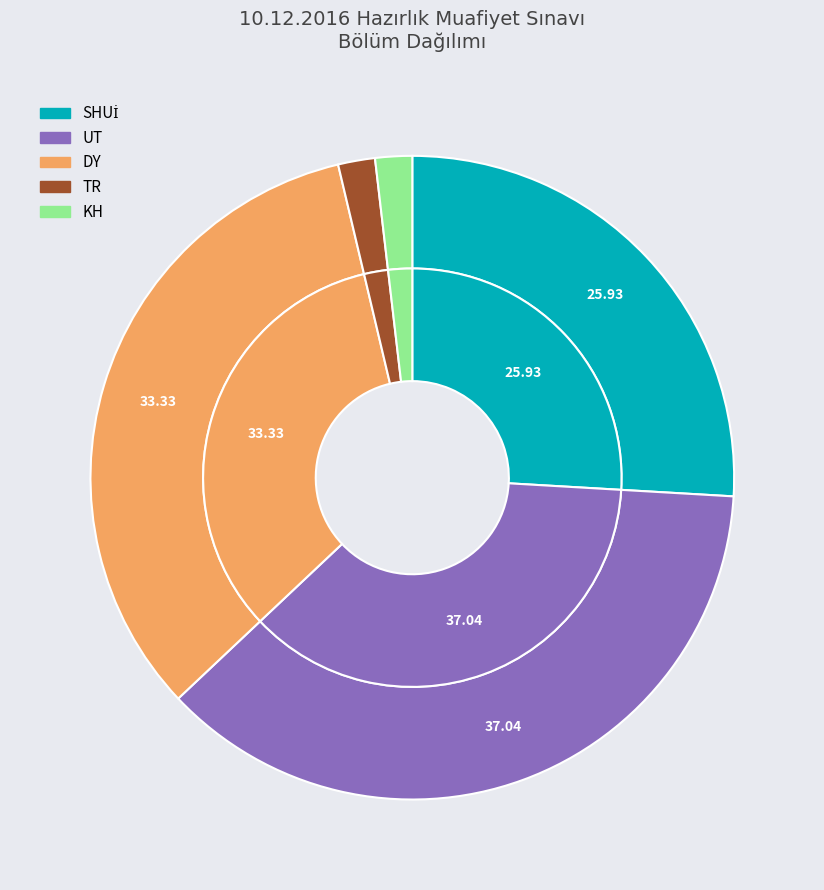

Is there any slice that represents more than half of the pie?

No